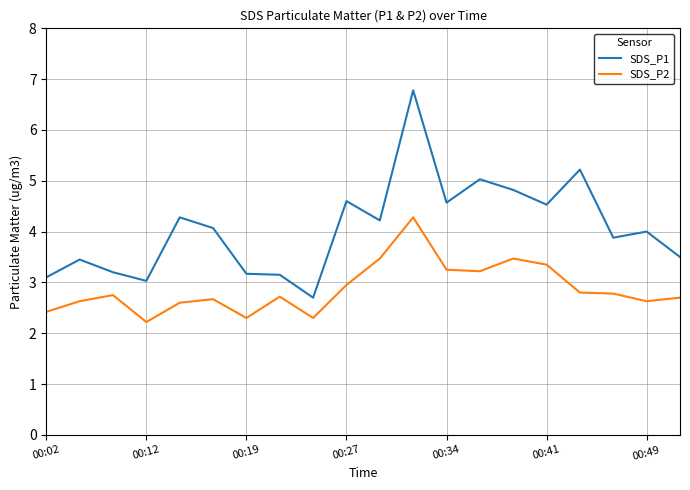

Rank the series by their maximum value, from lowest to highest.

SDS_P2, SDS_P1